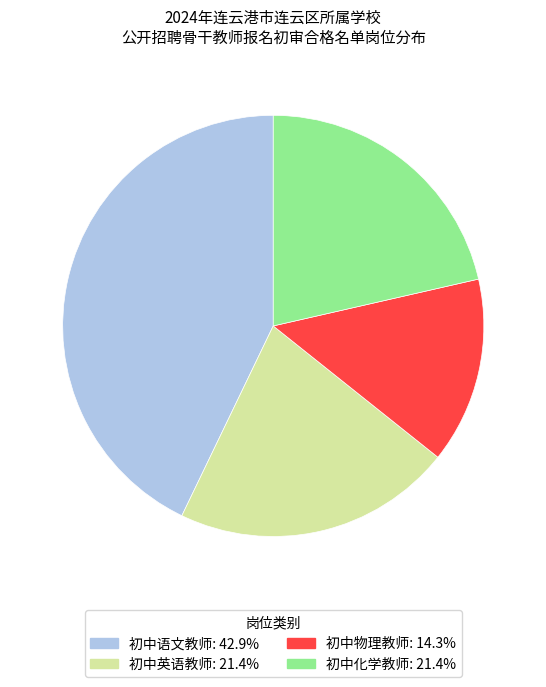

Do 初中英语教师 and 初中化学教师 together represent more than half of the pie?

No